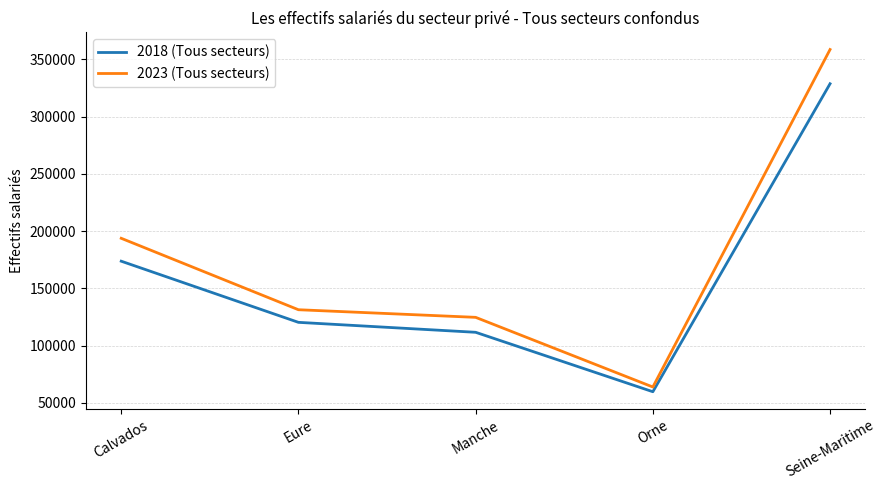

Which series has the largest total across all categories?

2023 (Tous secteurs)